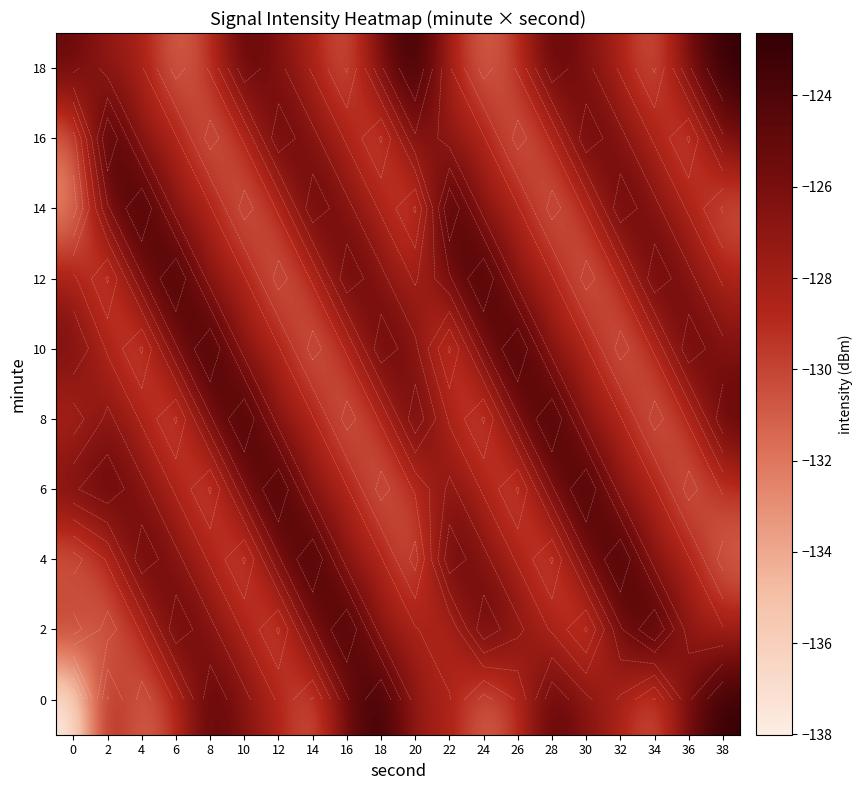

What is the difference between the maximum and minimum values in the 16 series?

9.0